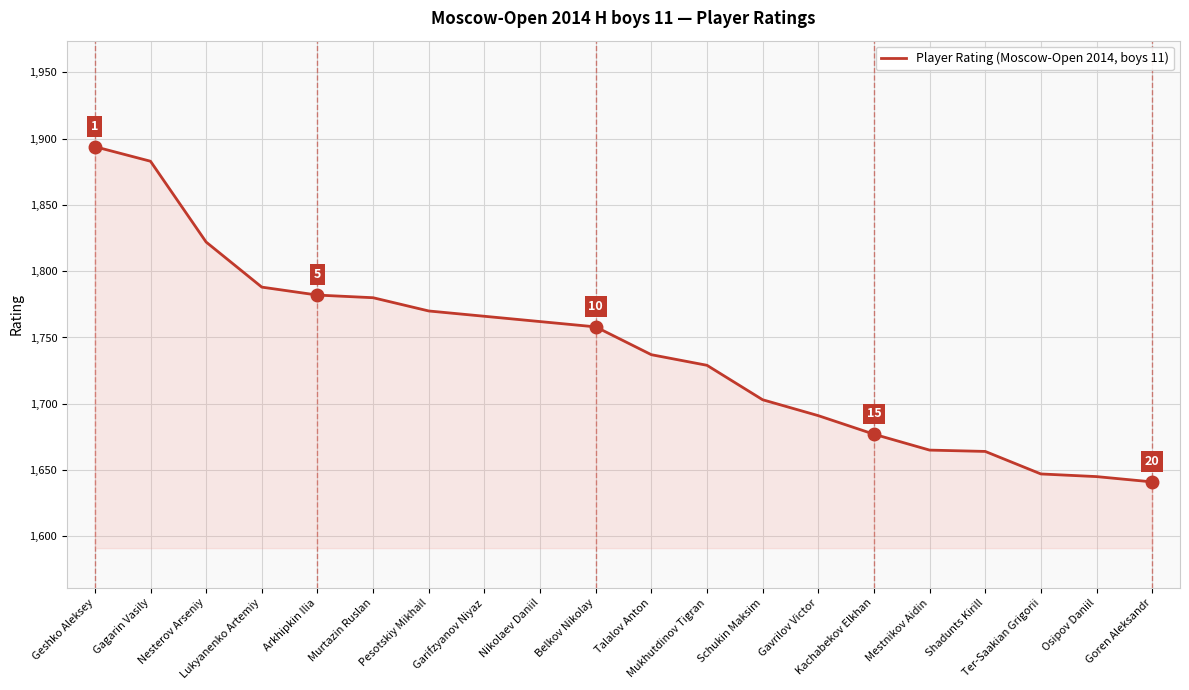

What is the maximum value shown in the chart?

1894